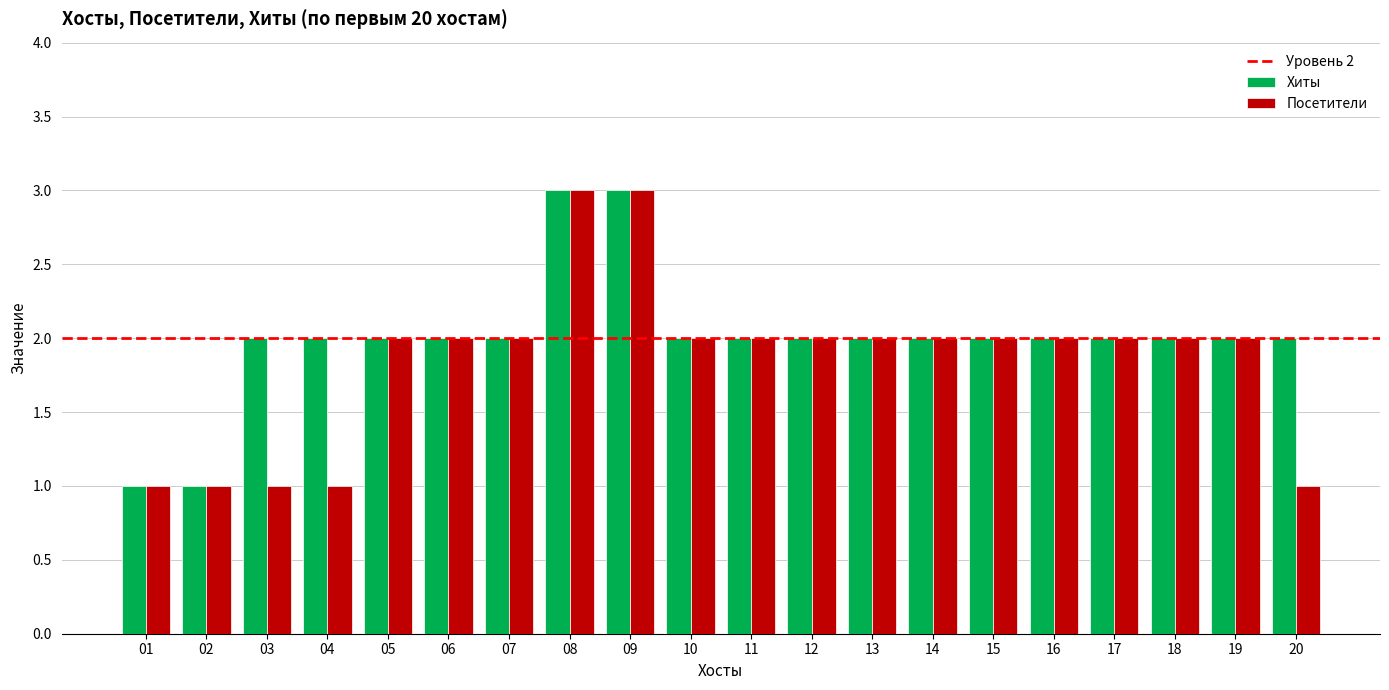

Reading left to right, list all the values displayed in this chart.

Хиты: 01=1	02=1	03=2	04=2	05=2	06=2	07=2	08=3	09=3	10=2	11=2	12=2	13=2	14=2	15=2	16=2	17=2	18=2	19=2	20=2
Посетители: 01=1	02=1	03=1	04=1	05=2	06=2	07=2	08=3	09=3	10=2	11=2	12=2	13=2	14=2	15=2	16=2	17=2	18=2	19=2	20=1